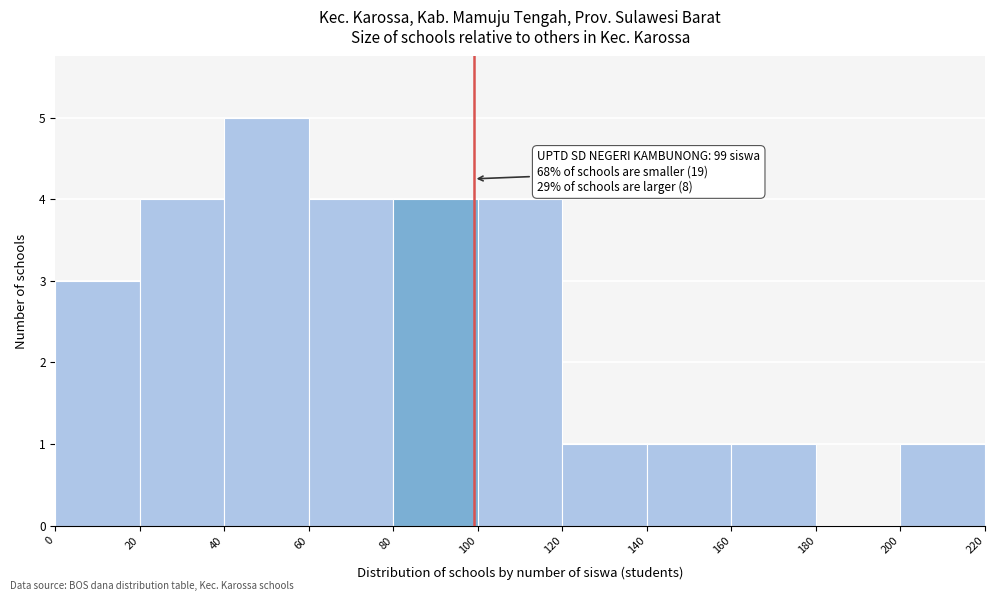

Over which range of the x-axis is the bar tallest?

40 to 60